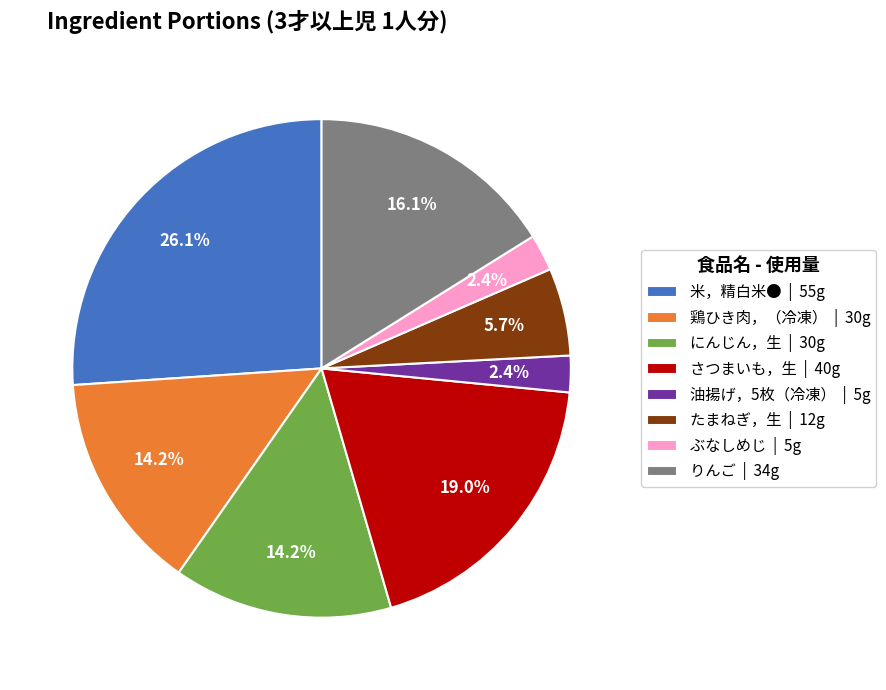

The ぶなしめじ slice represents 2% of the pie. True or false?

True